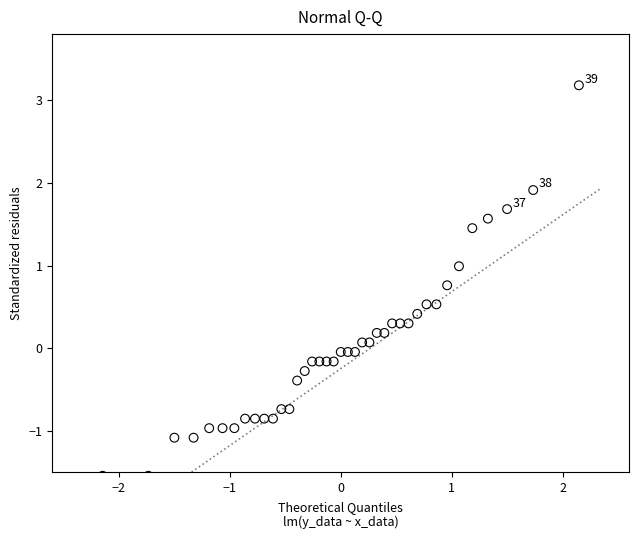

What is the range of Y values (max minus min)?

4.7